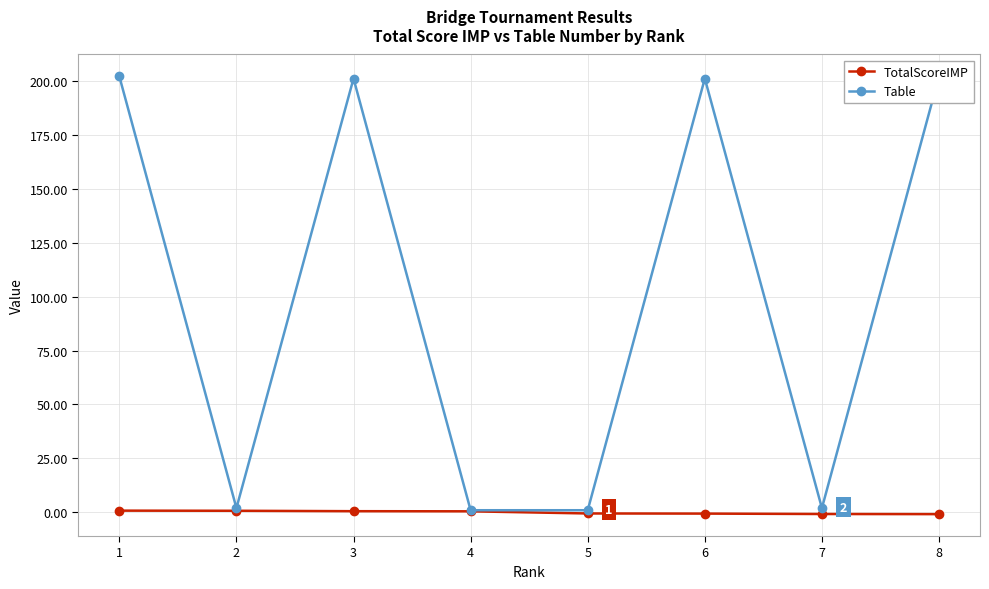

How many series are shown in this chart?

2